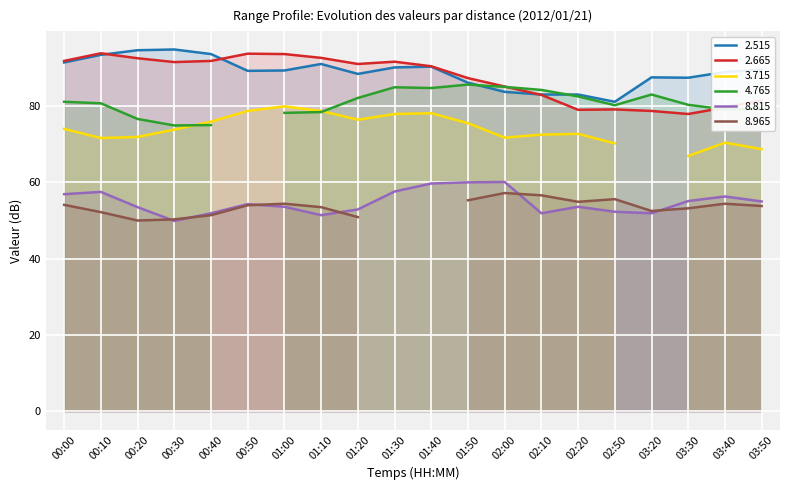

What is the sum of the 2.665 values at 02:20 and 01:50?

166.3